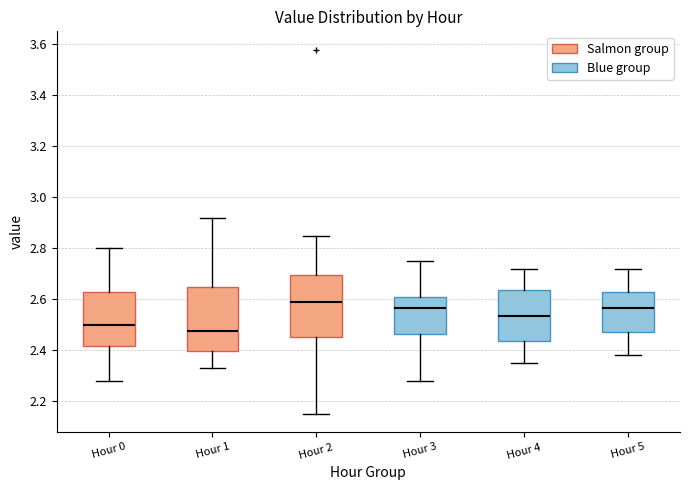

Reading left to right, transcribe this box plot: for each box, give where its median line is, the range the box spans, and where its two whiskers end, as read against the y-axis. The values are not printed on the chart, so give them approximately, as read against the axis.

Hour 0: median 2.50, box 2.42 to 2.64, whiskers 2.28 to 2.80
Hour 1: median 2.48, box 2.40 to 2.66, whiskers 2.34 to 2.92
Hour 2: median 2.60, box 2.46 to 2.70, whiskers 2.16 to 2.86
Hour 3: median 2.56, box 2.46 to 2.60, whiskers 2.28 to 2.76
Hour 4: median 2.54, box 2.44 to 2.64, whiskers 2.36 to 2.72
Hour 5: median 2.56, box 2.48 to 2.62, whiskers 2.38 to 2.72